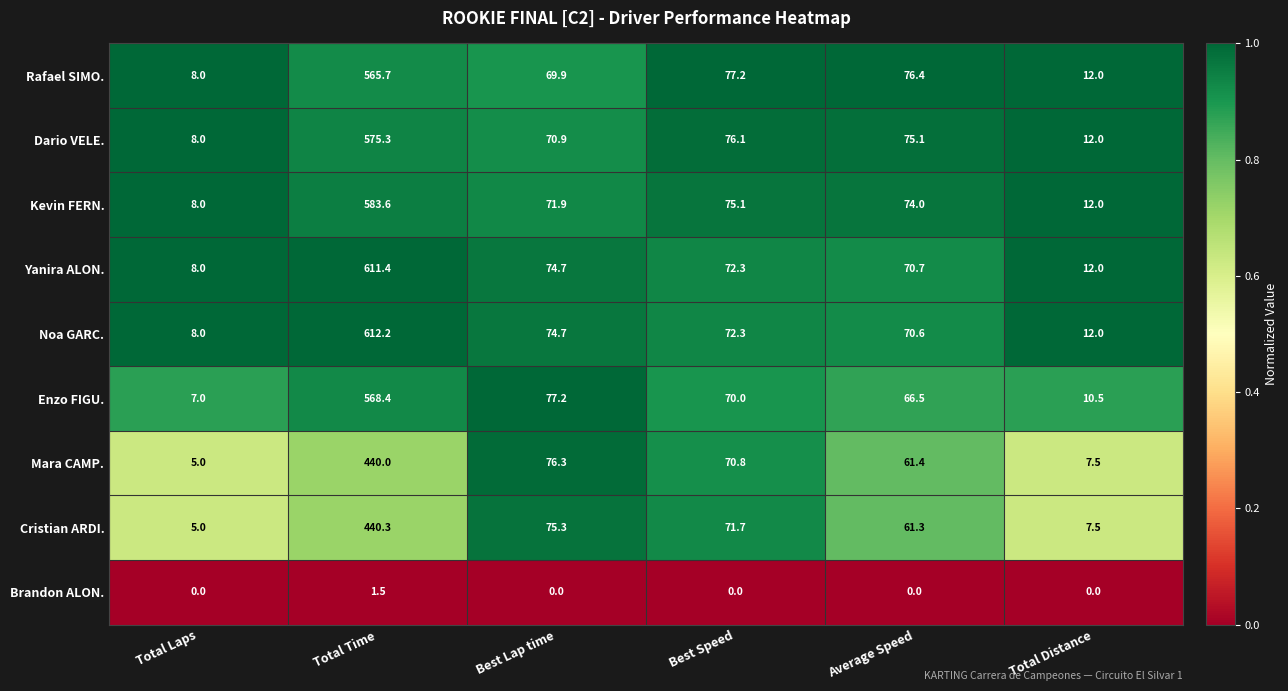

Where does the Enzo FIGU. series first go above 70?

Total Time